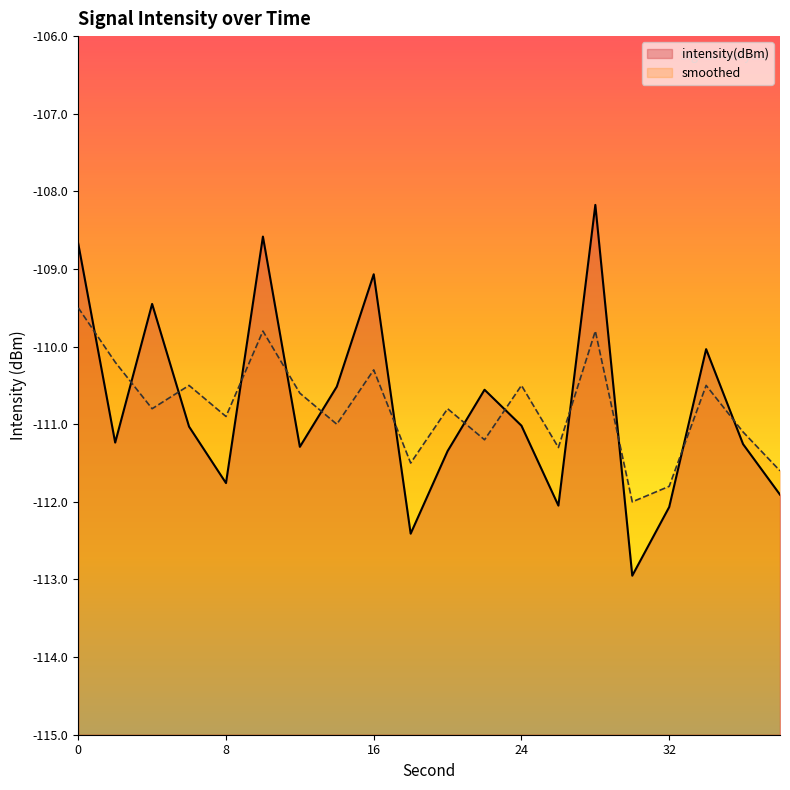

Rank the categories by smoothed value from highest to lowest.

0, 10, 28, 2, 16, 6, 24, 34, 12, 4, 20, 8, 14, 36, 22, 26, 18, 38, 32, 30